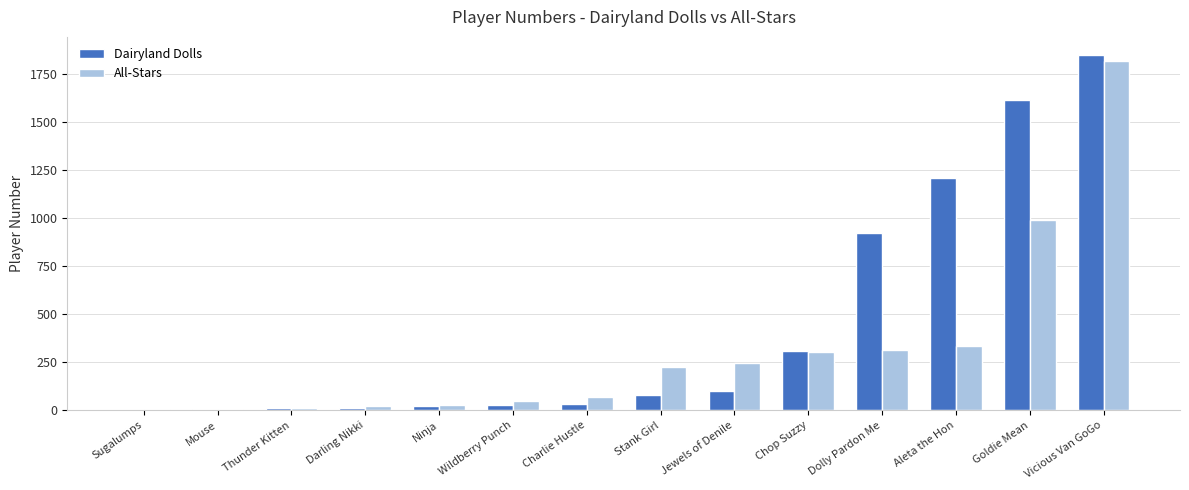

Is the value of All-Stars at Aleta the Hon greater than the value of Dairyland Dolls at Aleta the Hon?

No